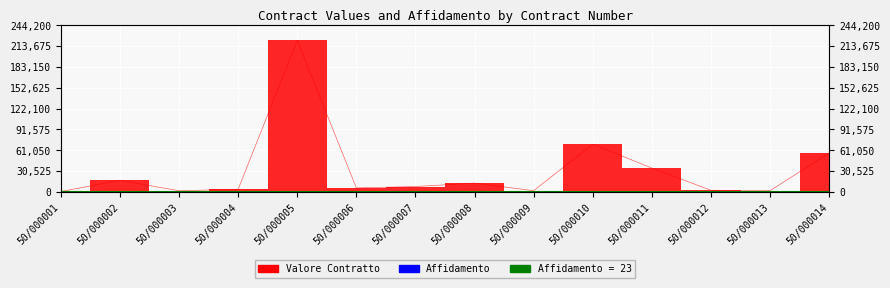

Is the value of Valore Contratto at 50/000002 greater than the value of Affidamento at 50/000005?

Yes